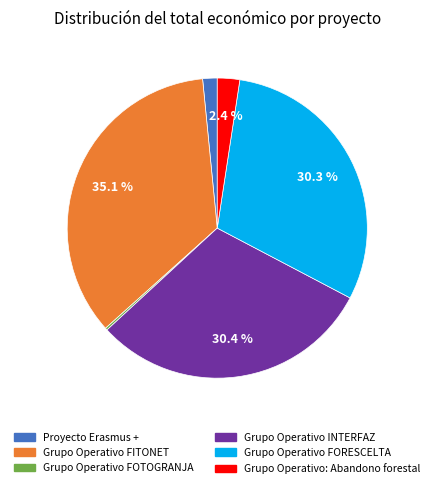

Combined, do Grupo Operativo FORESCELTA and Grupo Operativo: Abandono forestal account for over 50%?

No